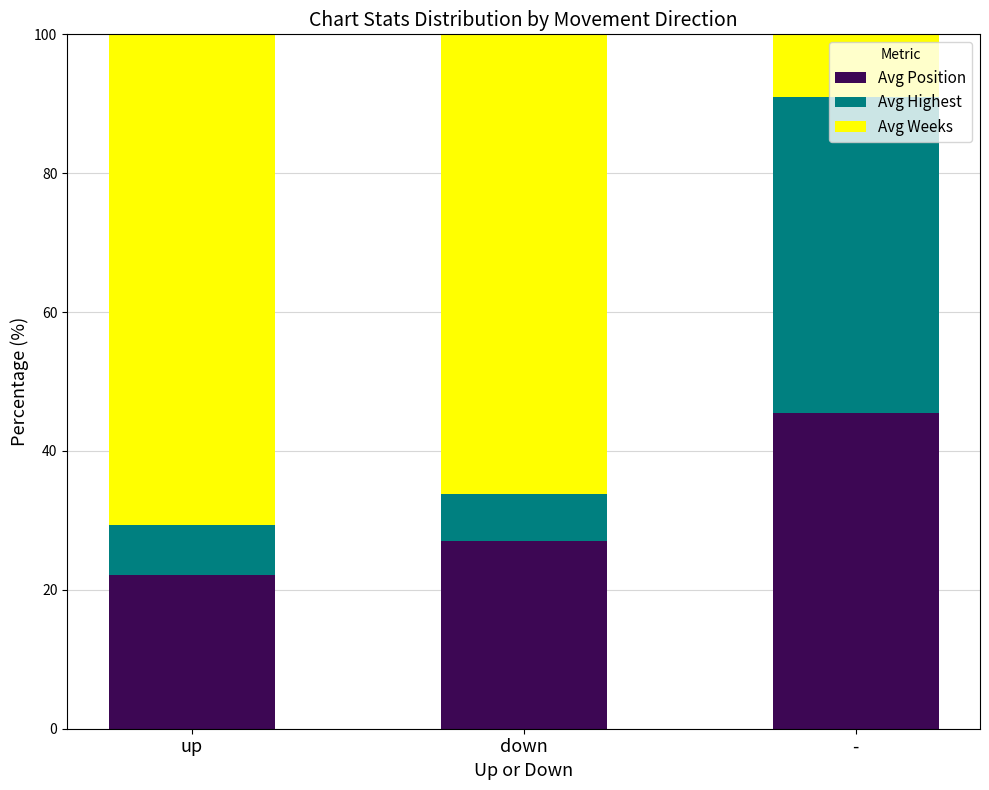

What is the average value of the Avg Position series?

31.6